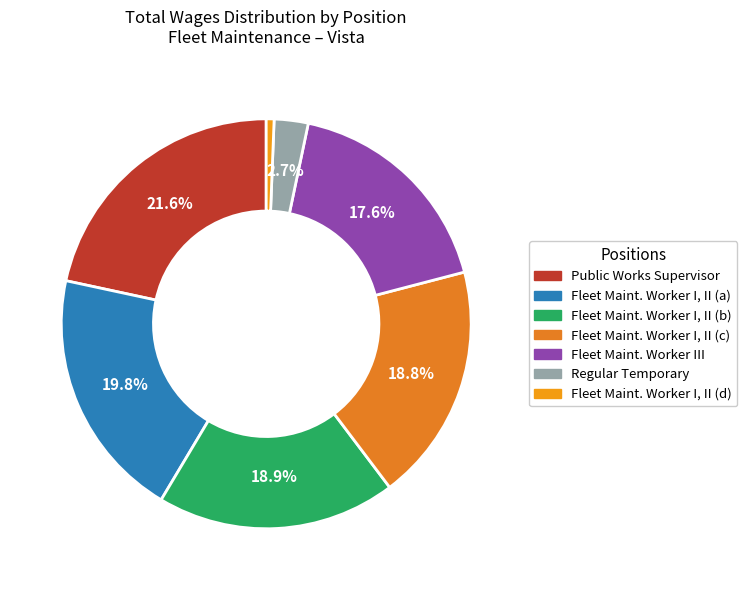

How many slices are in this pie chart?

7